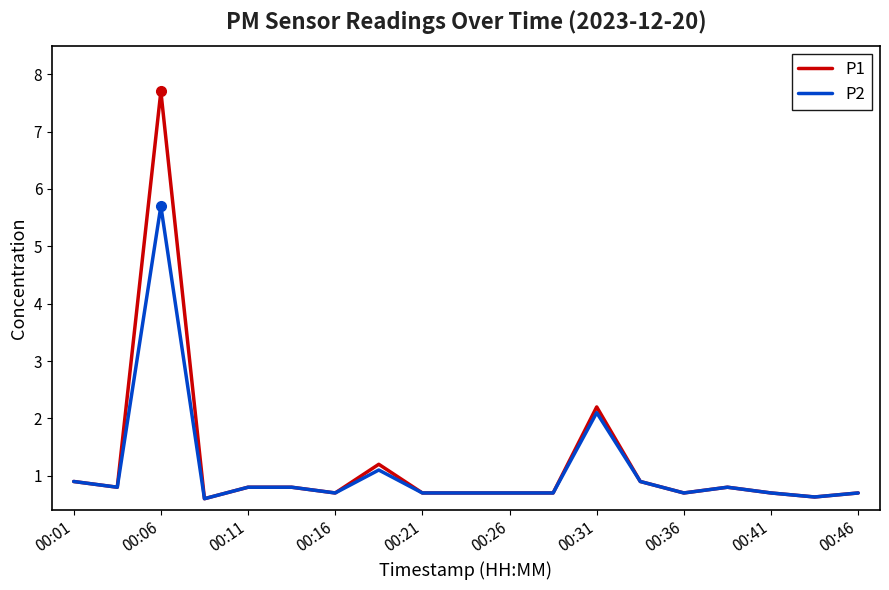

What is the maximum value shown in the chart?

7.7